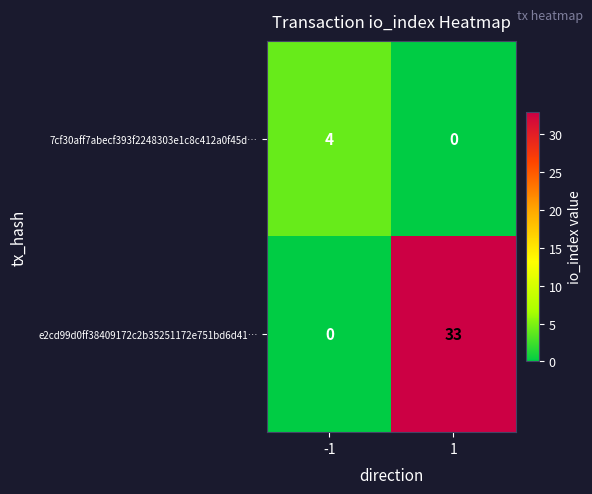

Which series has the widest spread of values?

e2cd99d0ff38409172c2b35251172e751bd6d41…